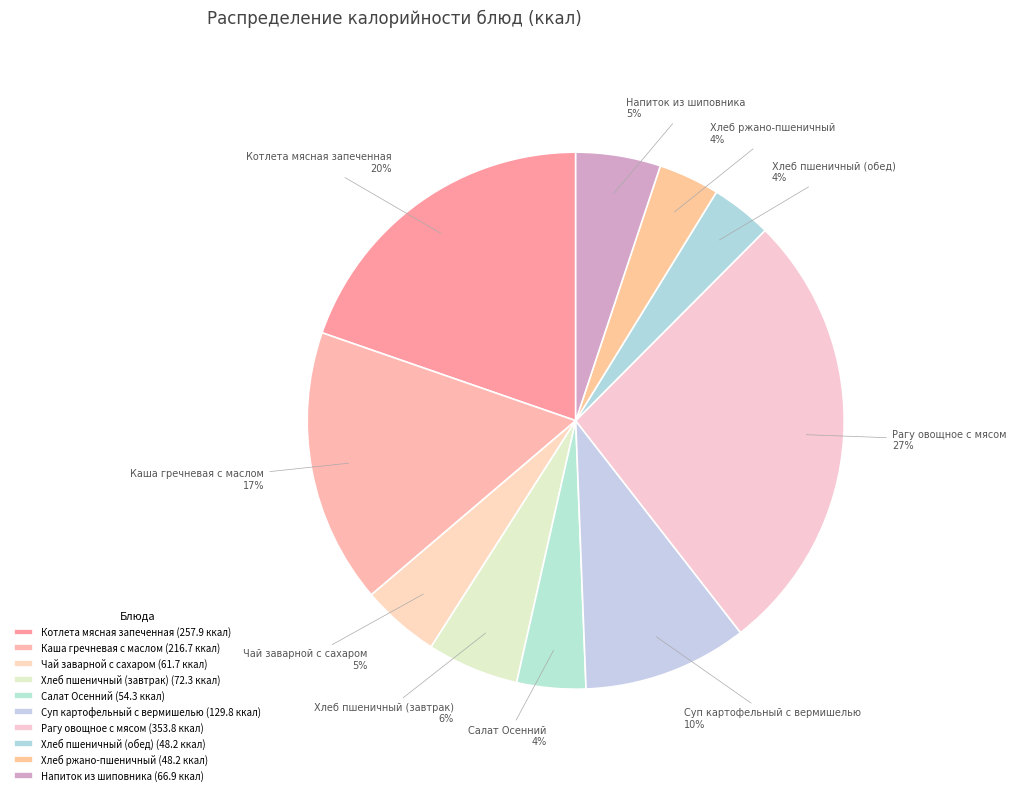

What percentage is the Каша гречневая с маслом slice, to the nearest percent?

17%